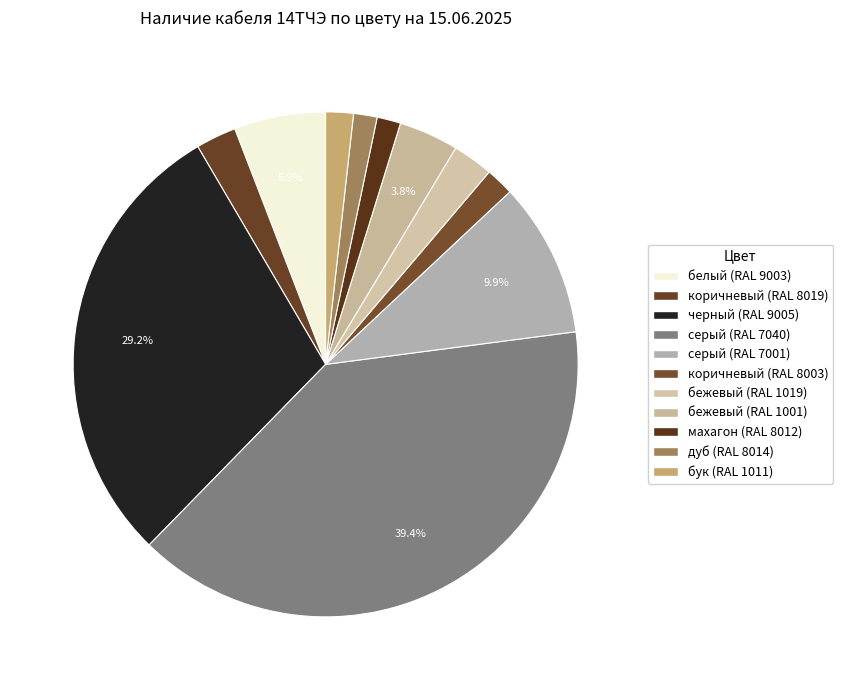

Rank the categories by value from lowest to highest.

дуб (RAL 8014), махагон (RAL 8012), бук (RAL 1011), коричневый (RAL 8003), коричневый (RAL 8019), бежевый (RAL 1019), бежевый (RAL 1001), белый (RAL 9003), серый (RAL 7001), черный (RAL 9005), серый (RAL 7040)